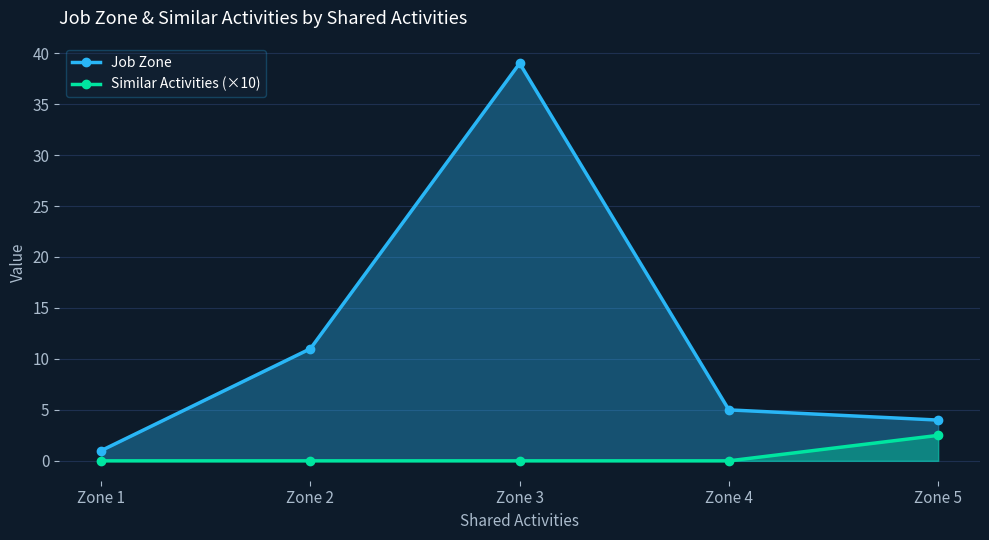

Reading left to right, what are all the values shown in this chart?

Job Zone: 1.0	11.0	39.0	5.0	4.0
Similar Activities (×10): 0.0	0.0	0.0	0.0	2.5